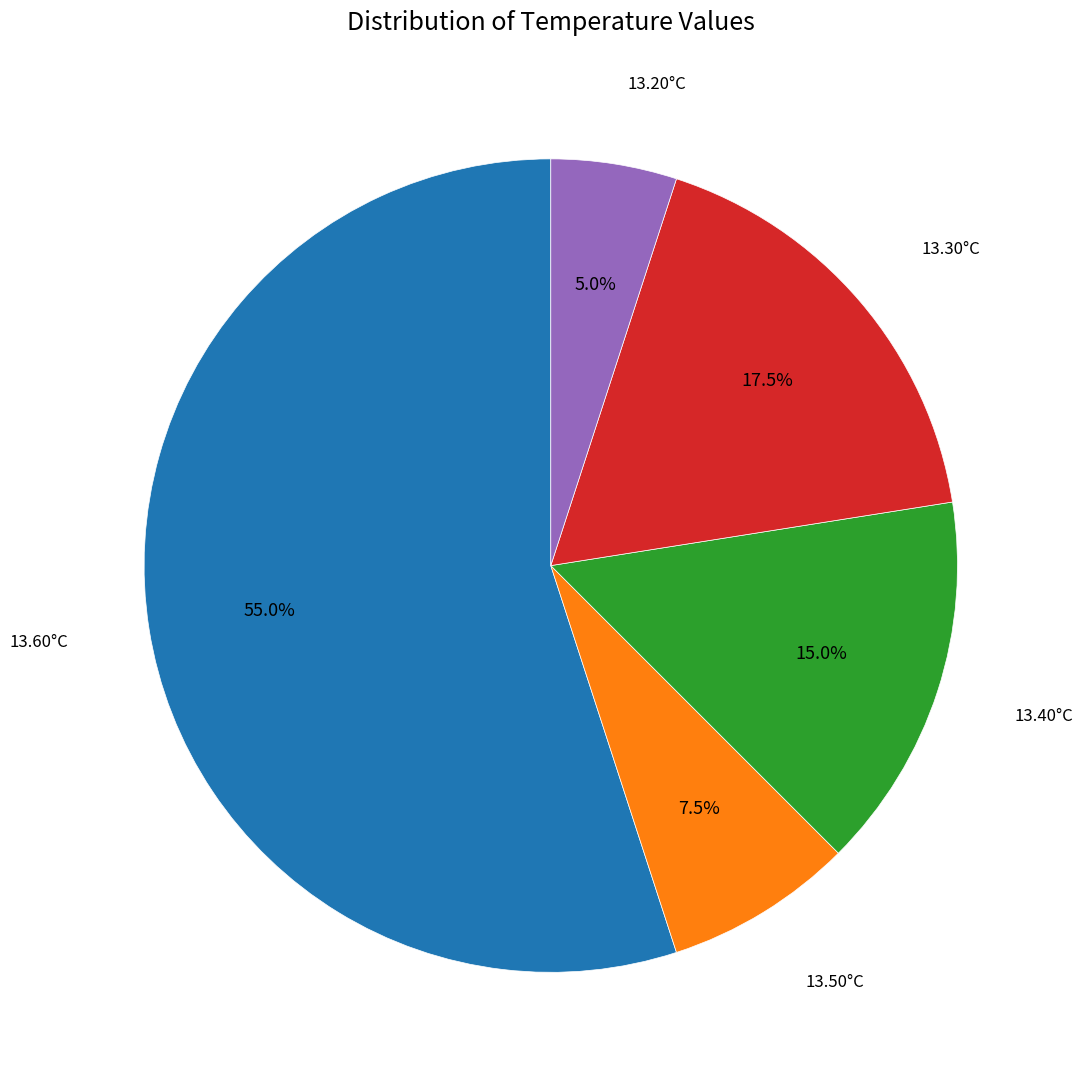

Does any single category account for the majority?

Yes